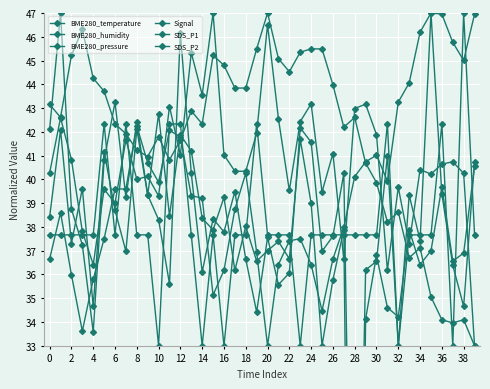

Which category has the lowest value across all series?

28